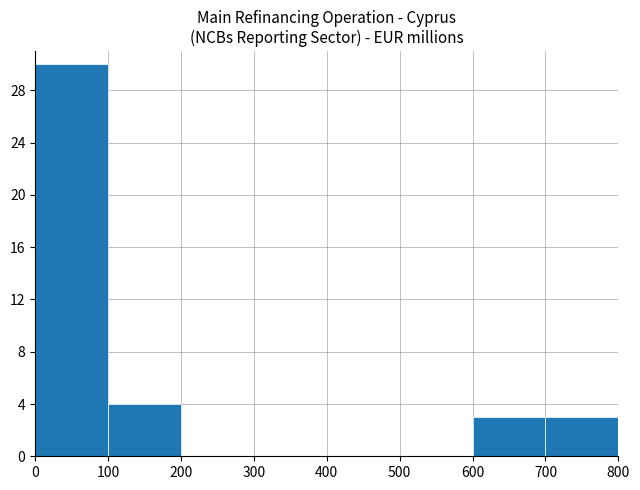

What is the sum of all values?

40